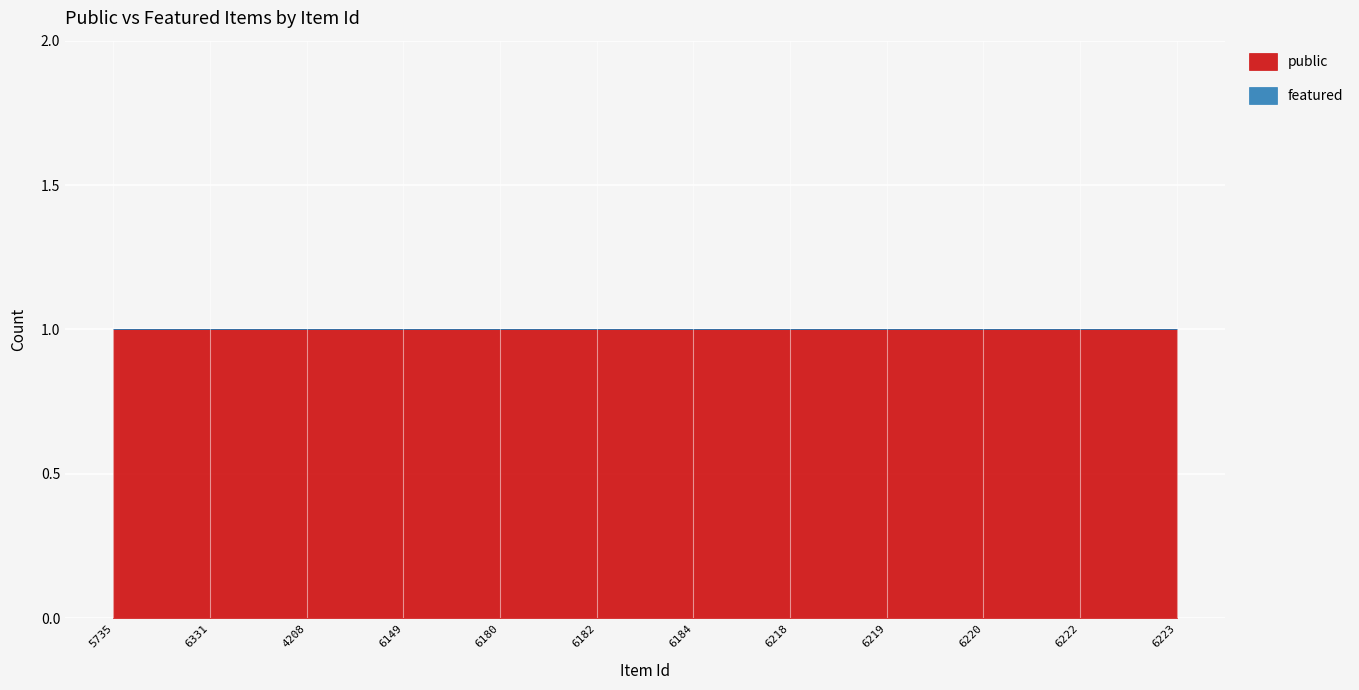

Between 6180 and 6218, which is larger?

6180